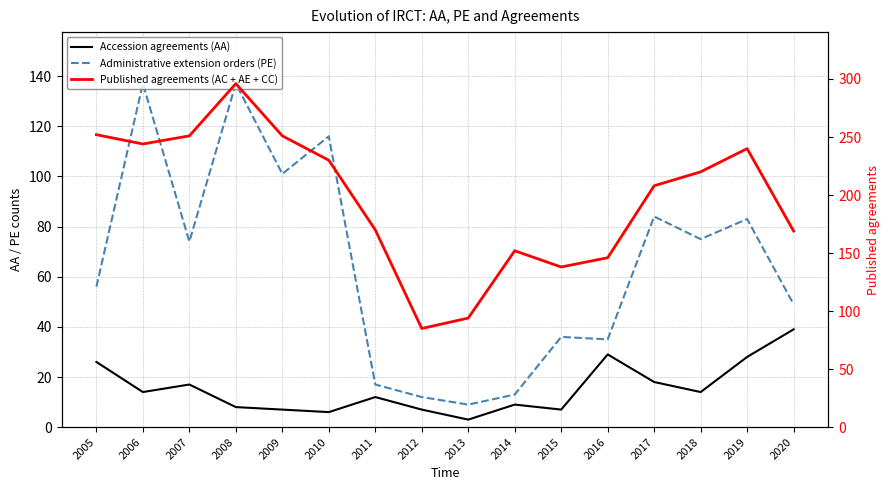

Which category has the highest value in the Published agreements (AC + AE + CC) series?

2008